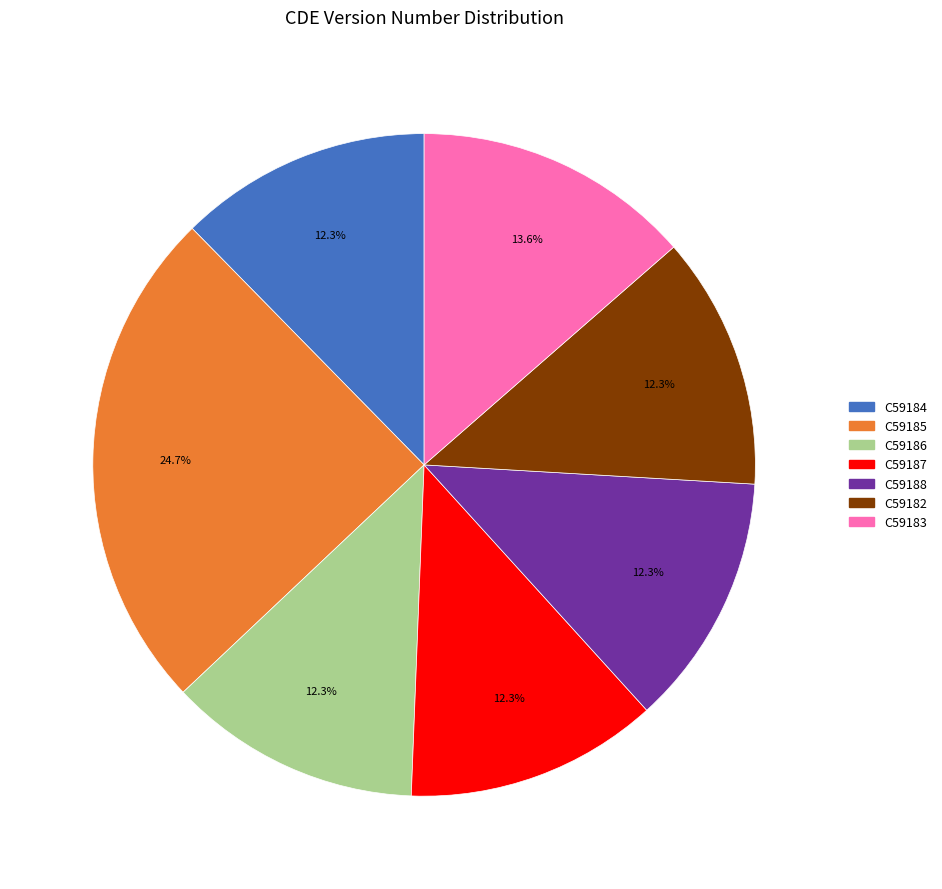

To the nearest percent, what portion does C59187 represent?

12%